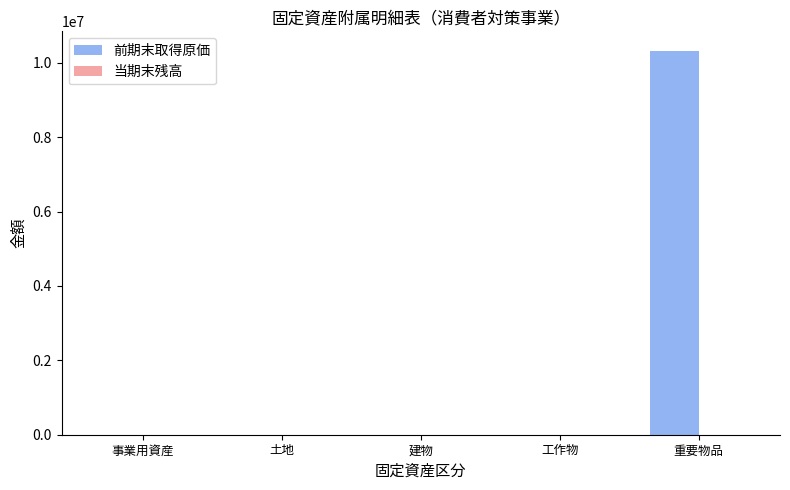

Which series has the largest total across all categories?

前期末取得原価